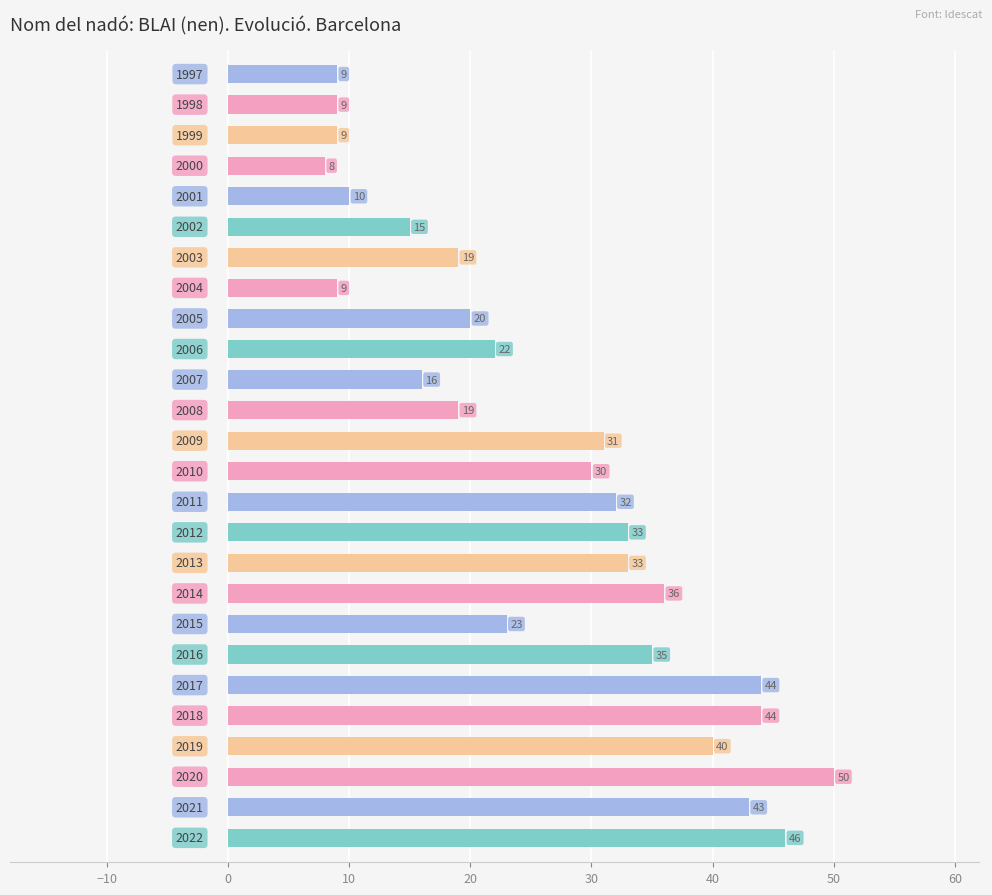

What is the greatest value displayed?

50